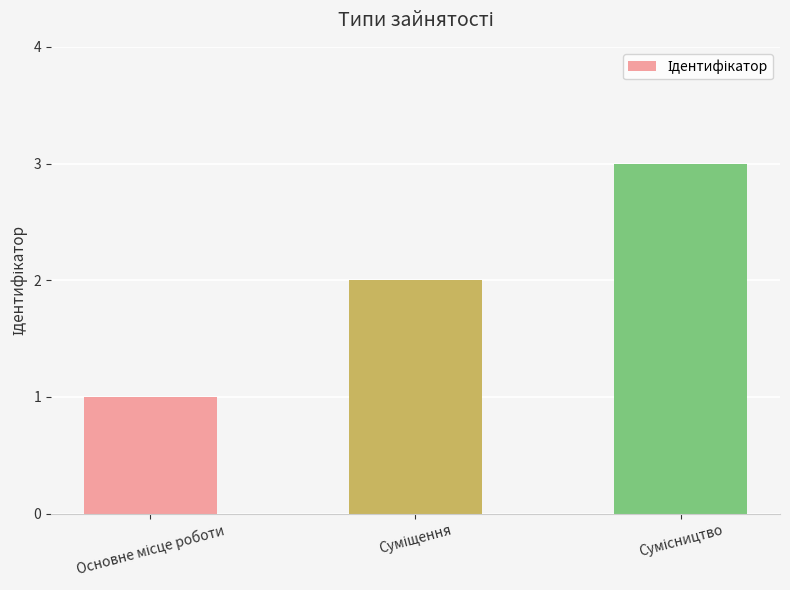

What is the greatest value displayed?

3